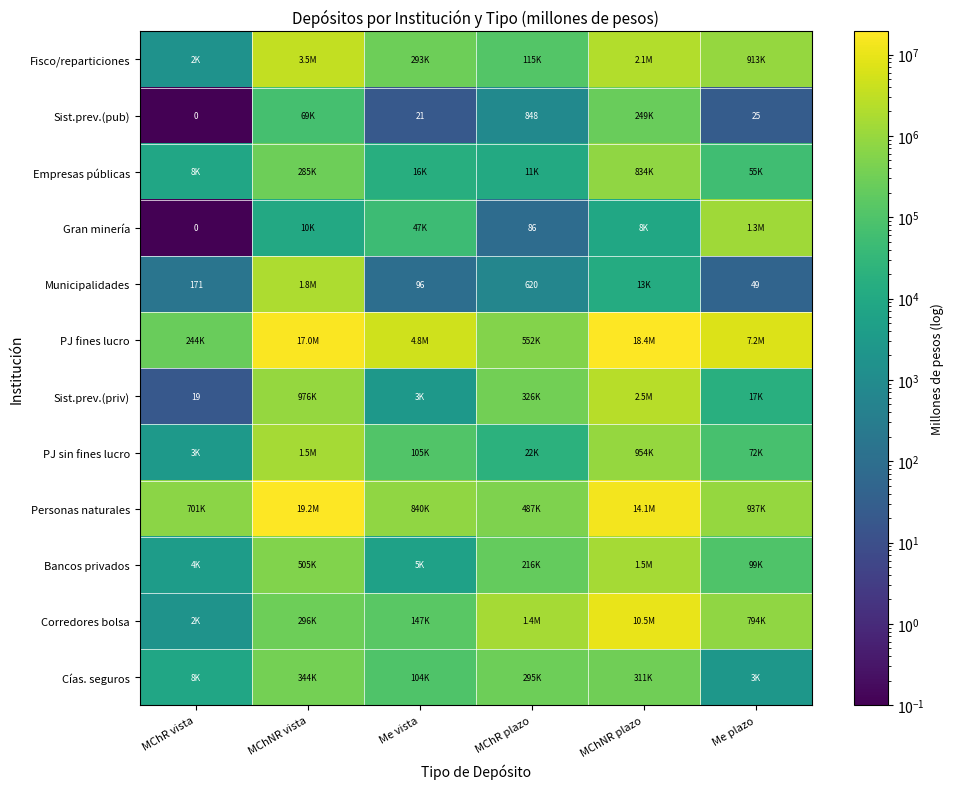

How many categories are shown in the chart?

6